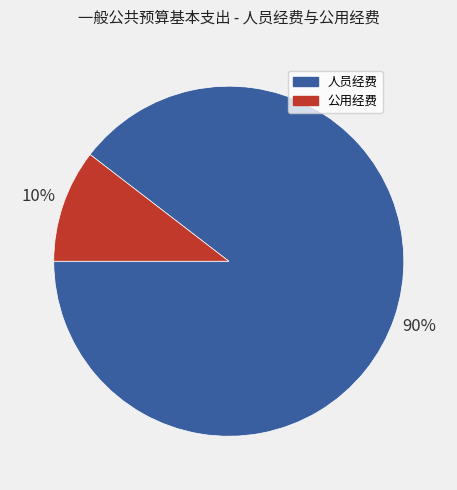

Which slice is the smallest?

公用经费